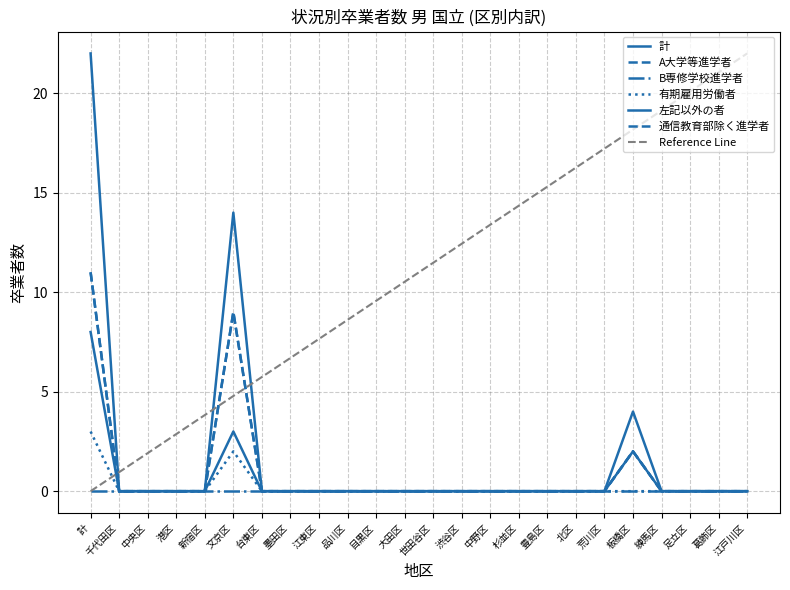

Which has a higher value, 港区 or 渋谷区?

港区